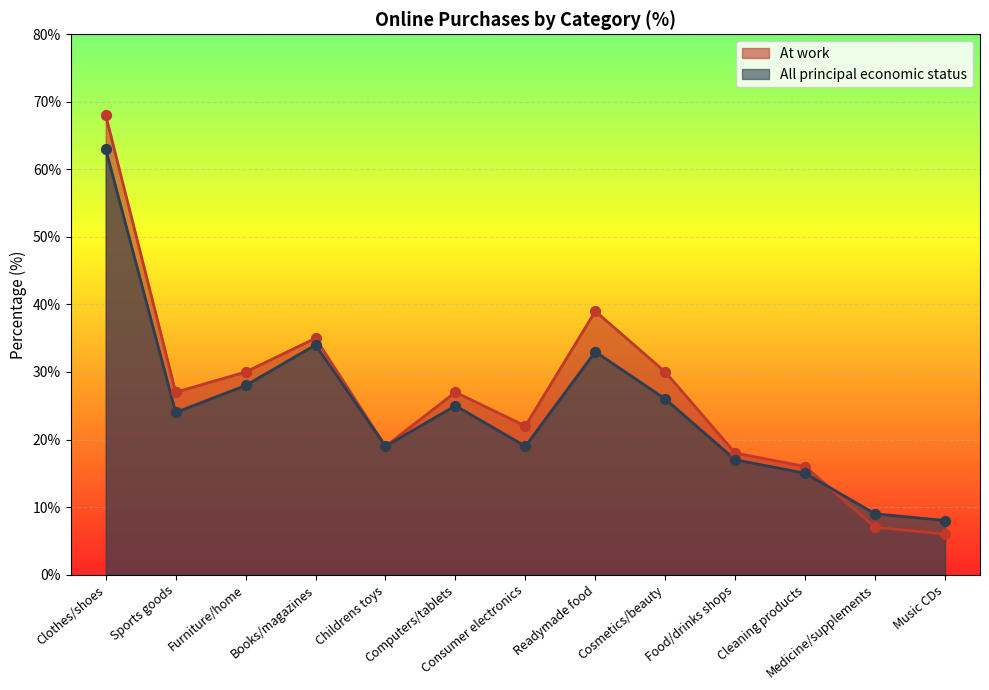

Which series has the largest total across all categories?

At work